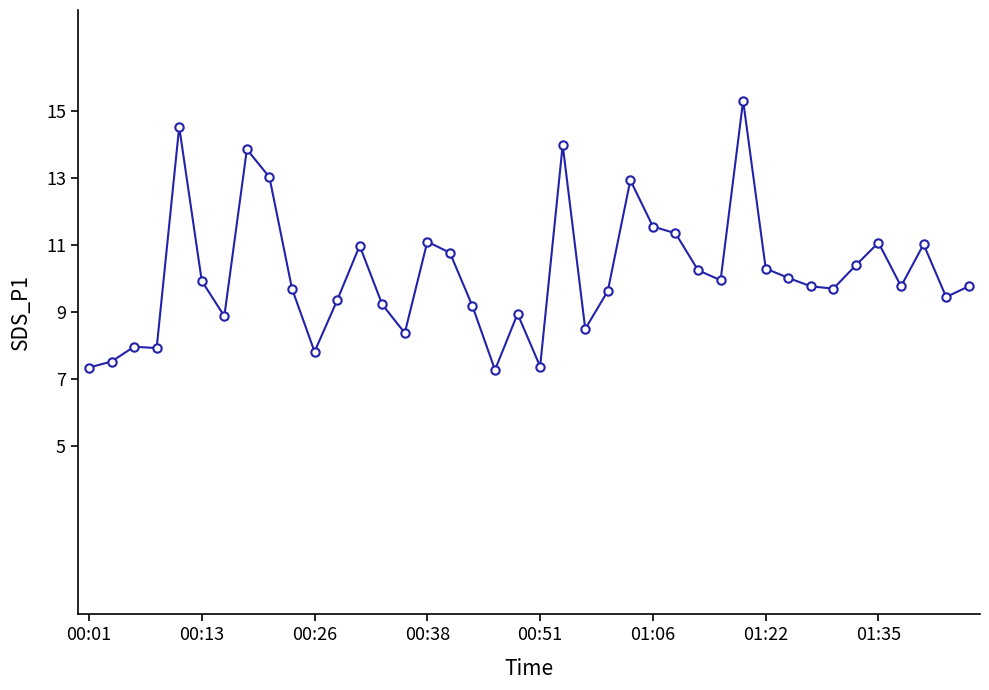

How many series are shown in this chart?

1